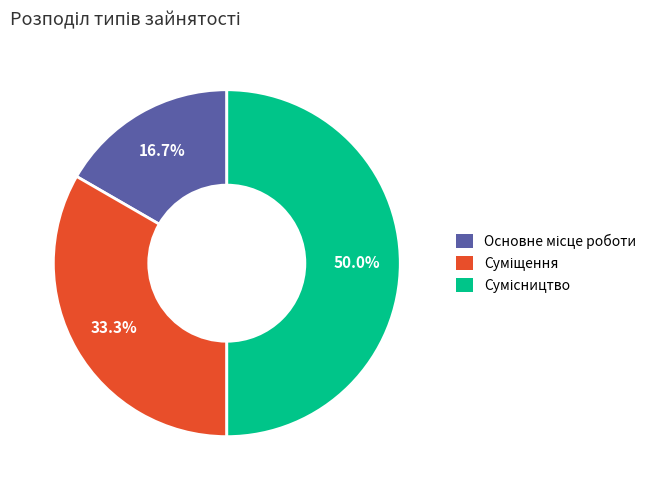

Approximately how many times larger is the value at Суміщення compared to Основне місце роботи?

2.0